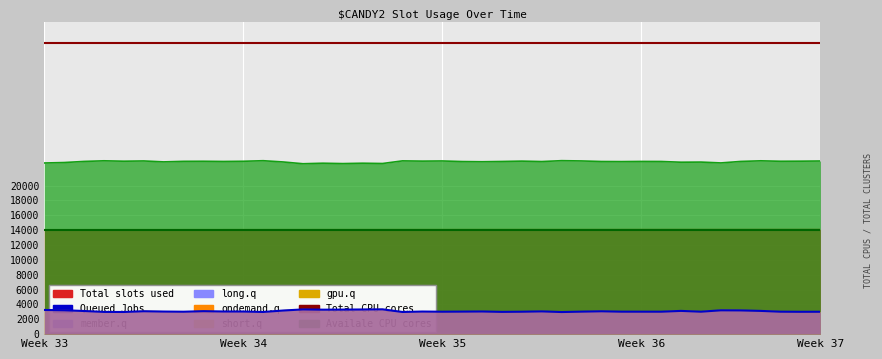

True or false: Total CPU cores has a value of 39240 at Week 34.

True